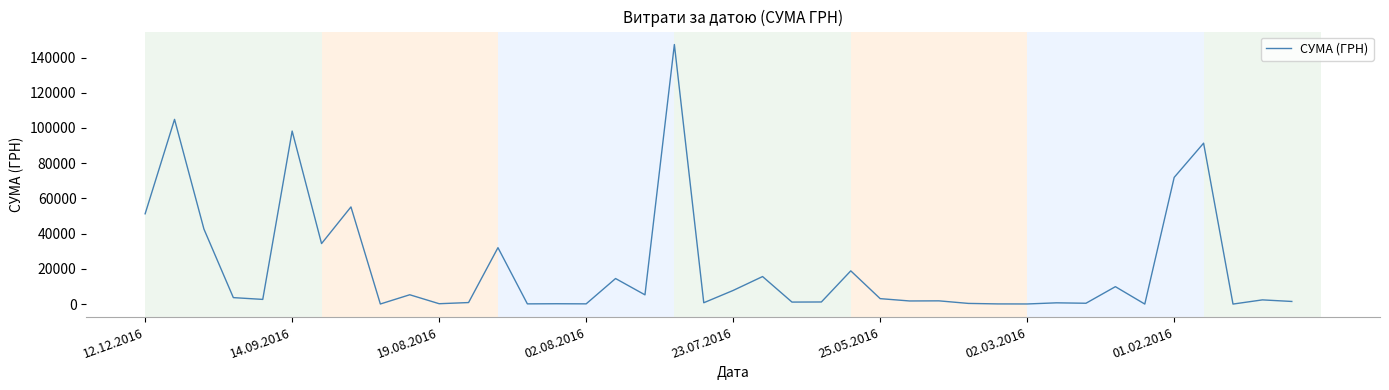

What is the difference between the maximum and minimum values?

147373.9